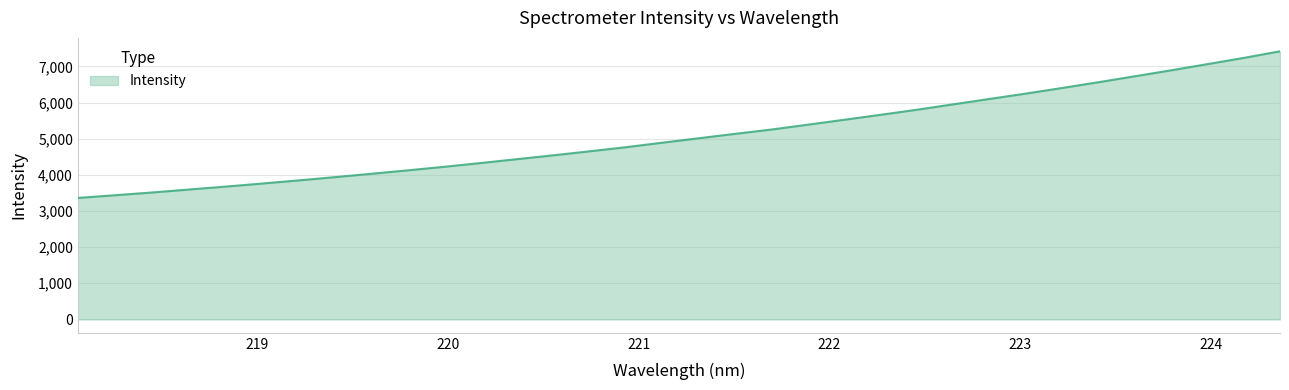

What is the minimum value shown in the chart?

3361.0